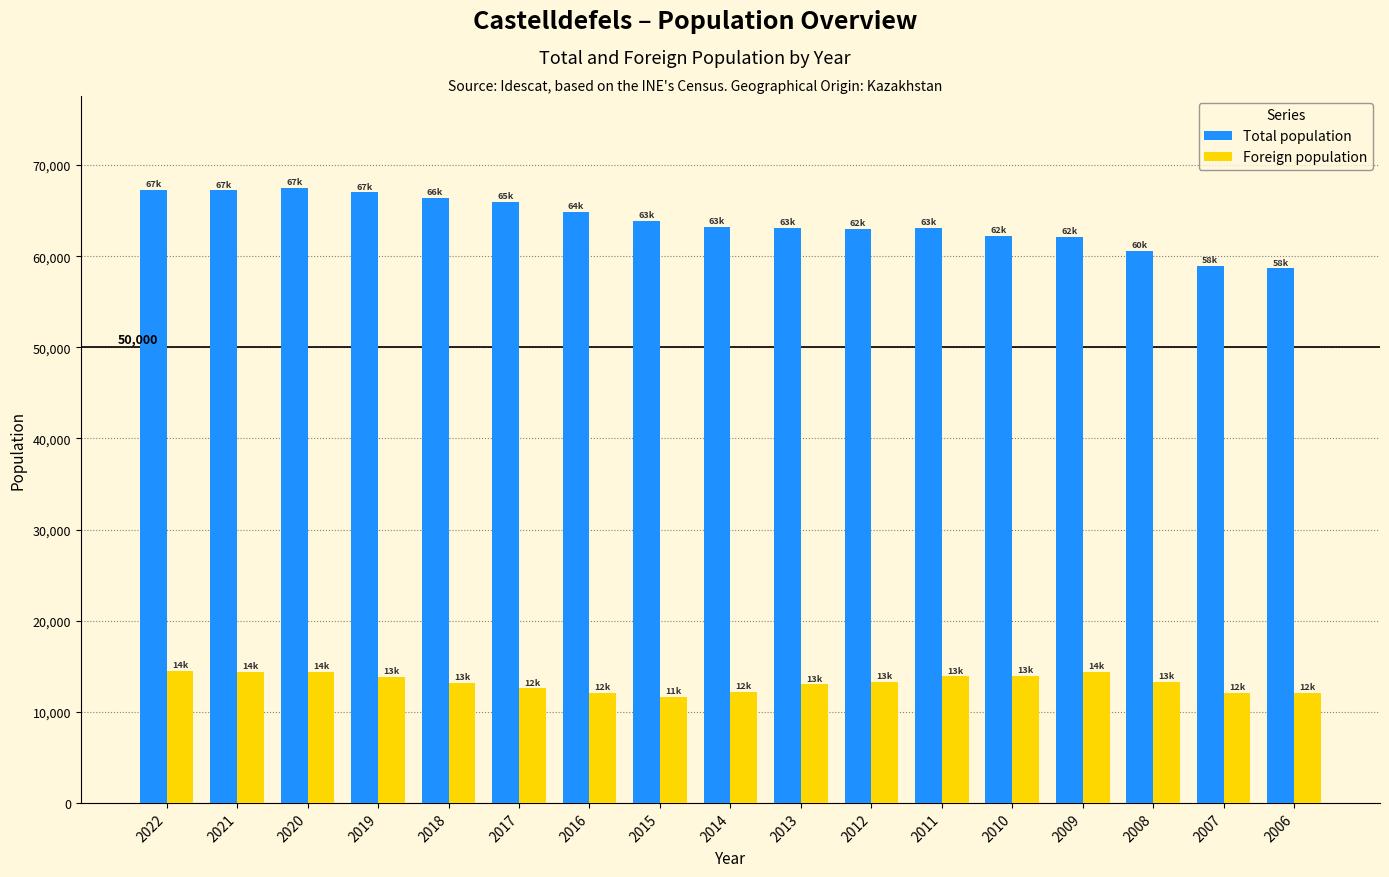

Which series has the largest total across all categories?

Total population